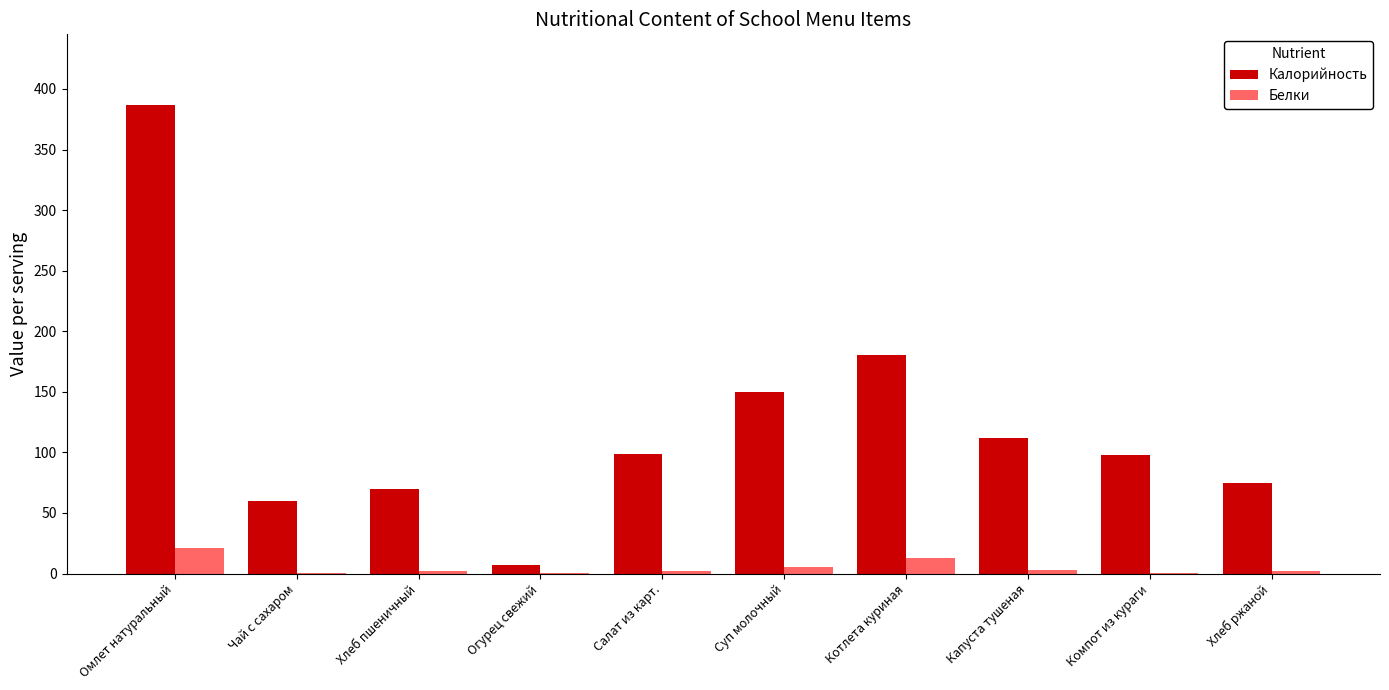

What is the difference between the Белки values at Суп молочный and Омлет натуральный?

15.4